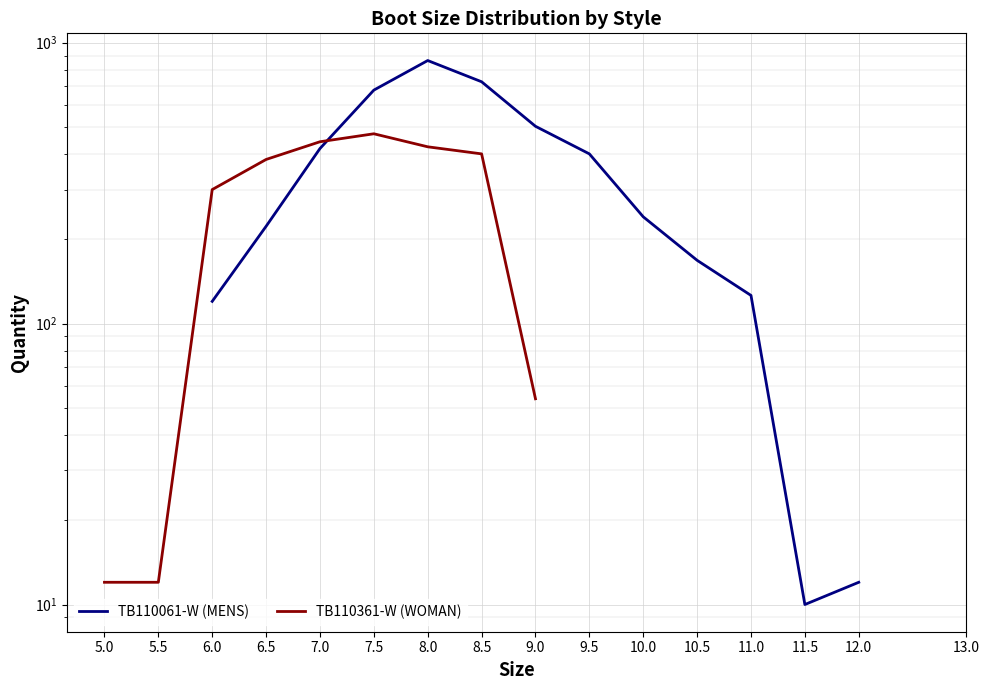

What are all the series names shown in the legend?

TB110061-W (MENS), TB110361-W (WOMAN)